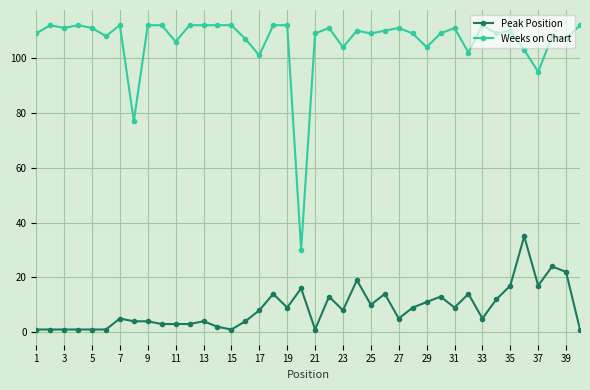

What is the difference between the maximum and minimum values in the Weeks on Chart series?

82